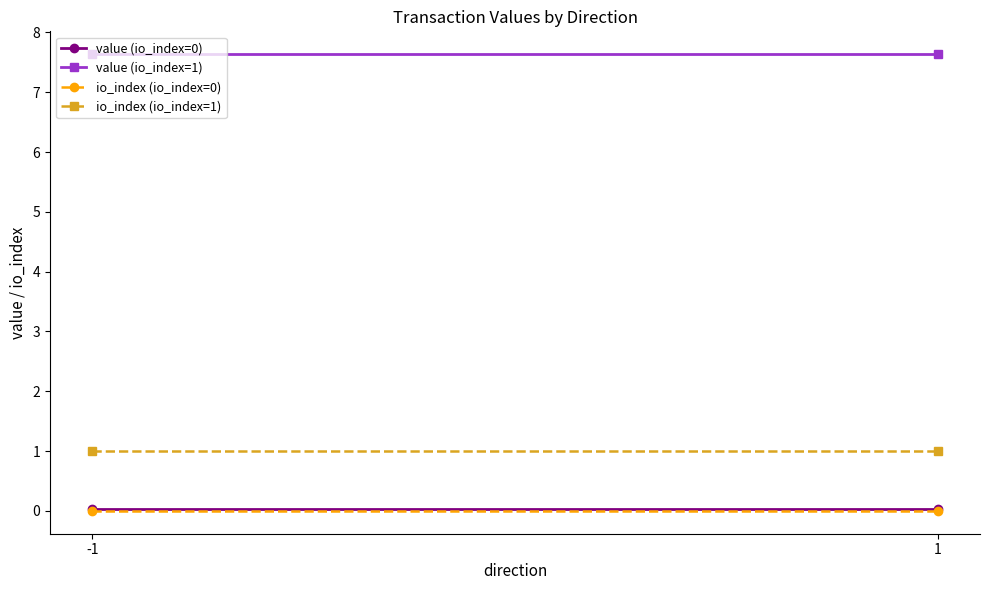

Which series has the widest spread of values?

value (io_index=0)